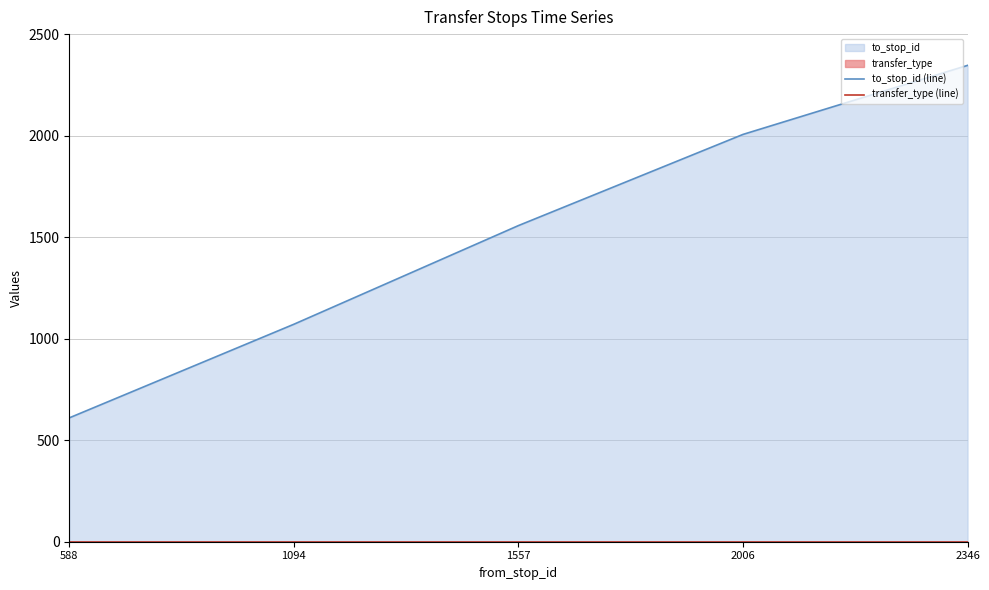

At 2006, list the series in order from largest to smallest.

to_stop_id (line), transfer_type (line)